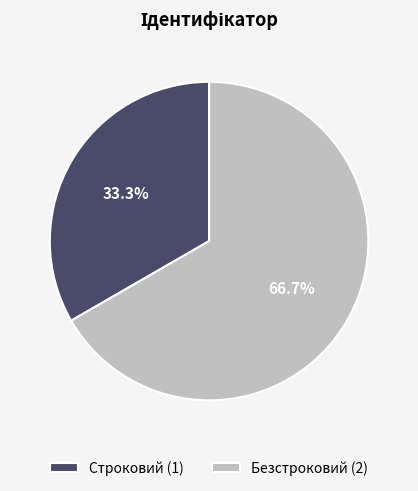

Which has a higher value, Безстроковий or Строковий?

Безстроковий